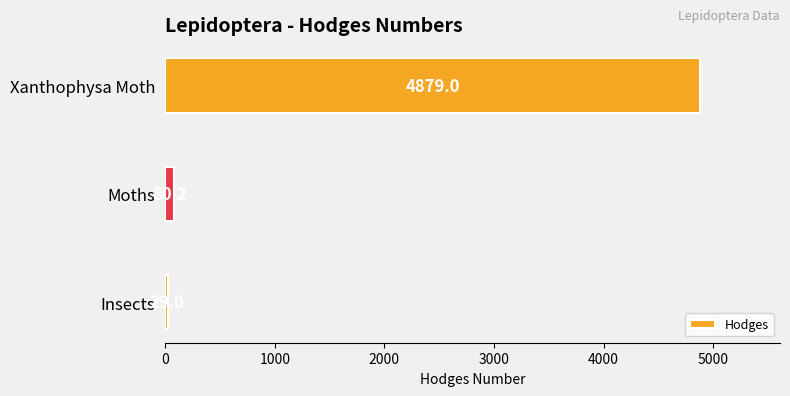

At which label is the value closest to 2454?

Moths